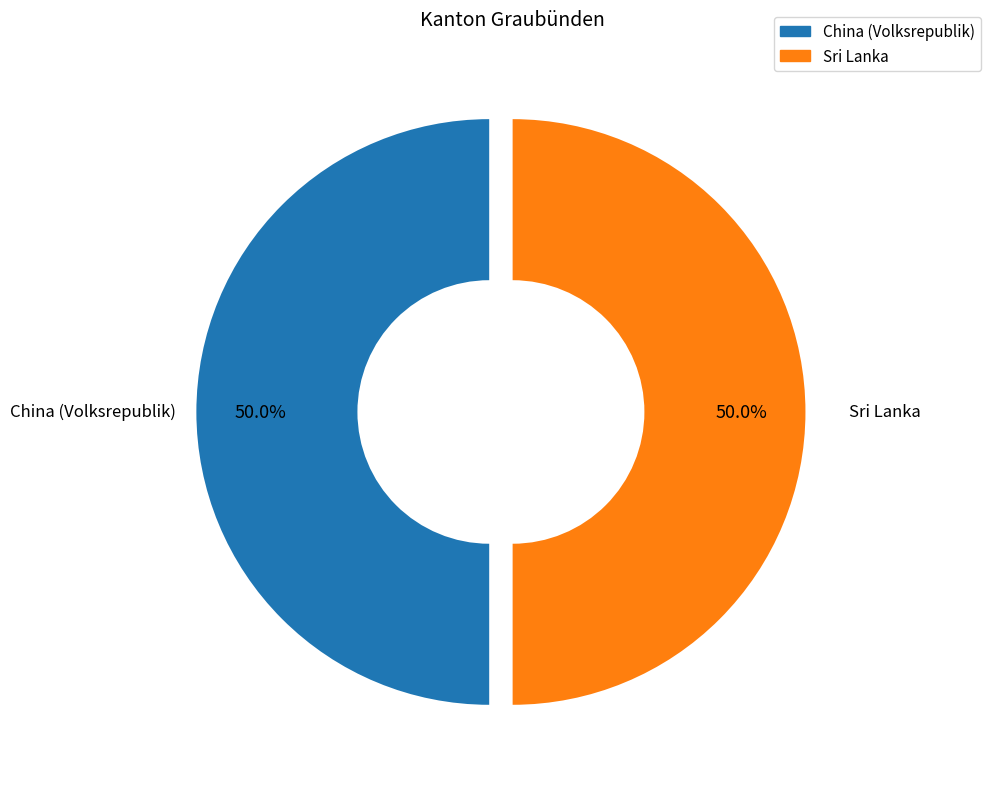

To the nearest percent, what is the difference between the largest and smallest slice percentages?

0%